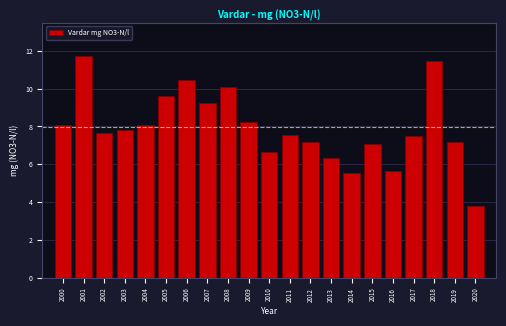

Reading right to left, extract all data points from this chart.

2020=3.8	2019=7.2	2018=11.5	2017=7.5	2016=5.6	2015=7.1	2014=5.5	2013=6.3	2012=7.2	2011=7.5	2010=6.6	2009=8.2	2008=10.1	2007=9.2	2006=10.5	2005=9.6	2004=8.1	2003=7.8	2002=7.7	2001=11.7	2000=8.1